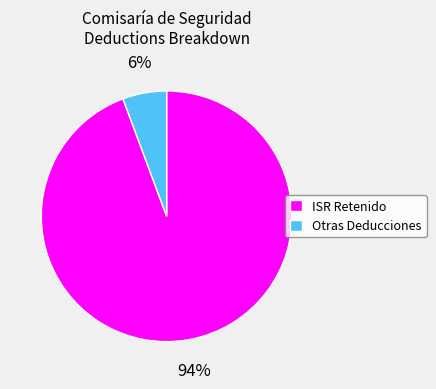

How many segments does this pie chart have?

2